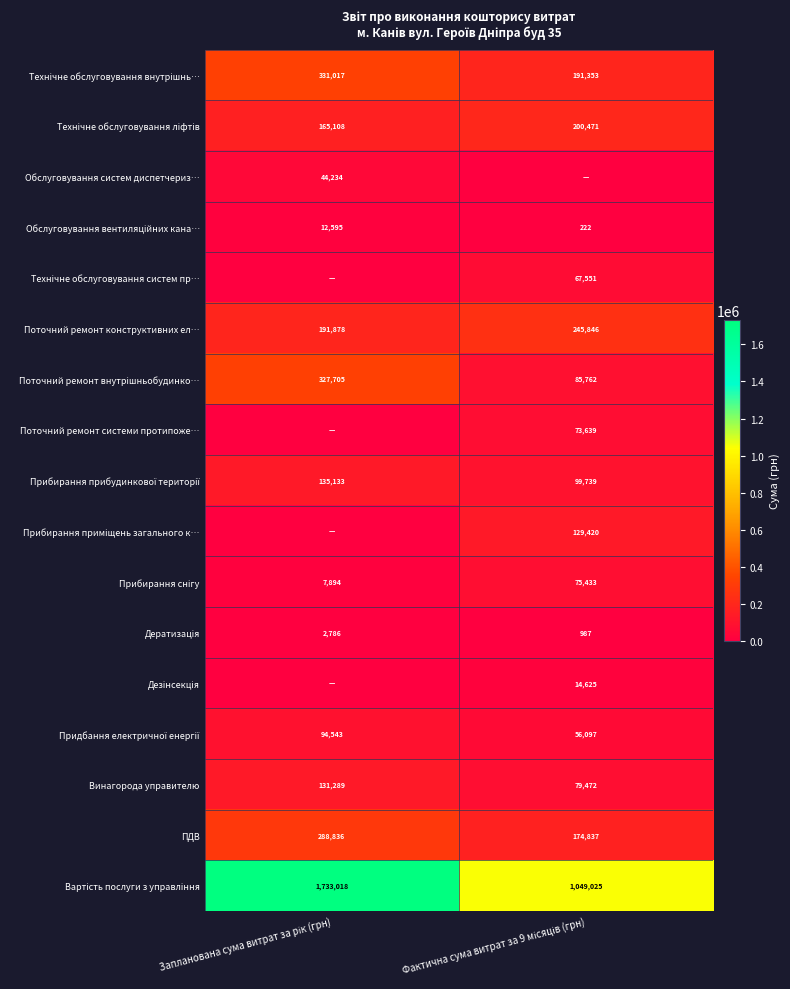

What is the maximum value for Поточний ремонт конструктивних ел…?

245846